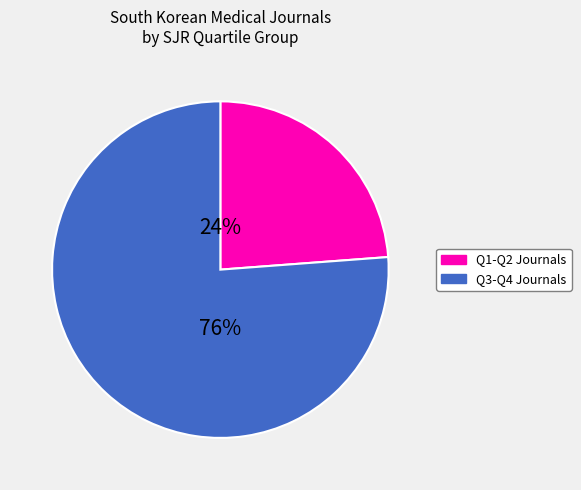

Does any single category account for the majority?

Yes